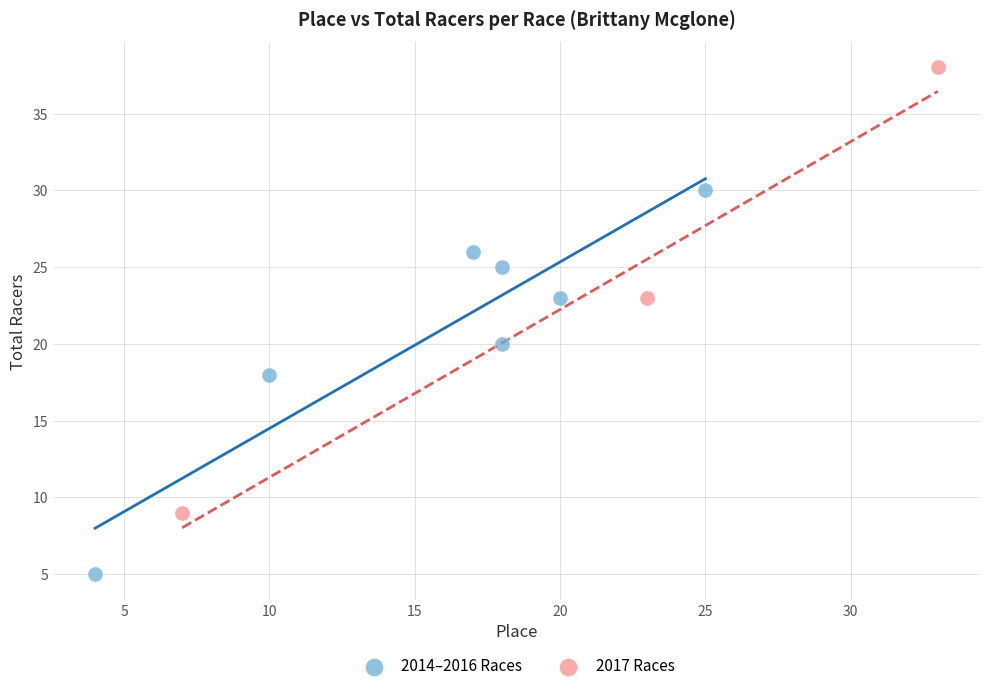

Which series has the widest spread of Y values?

2017 Races